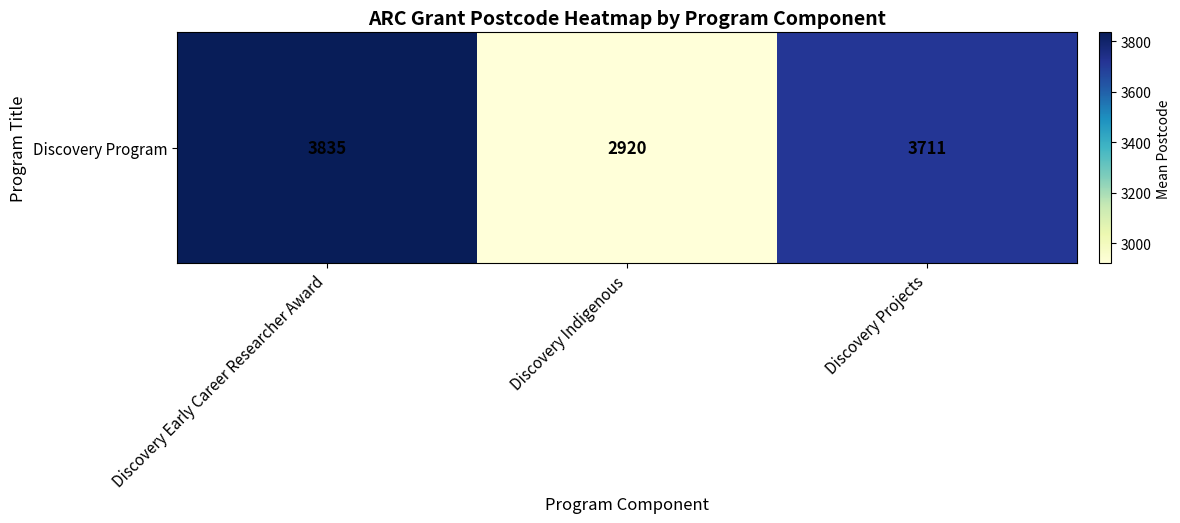

The chart shows a value of 3710.7 at Discovery Projects. True or false?

True